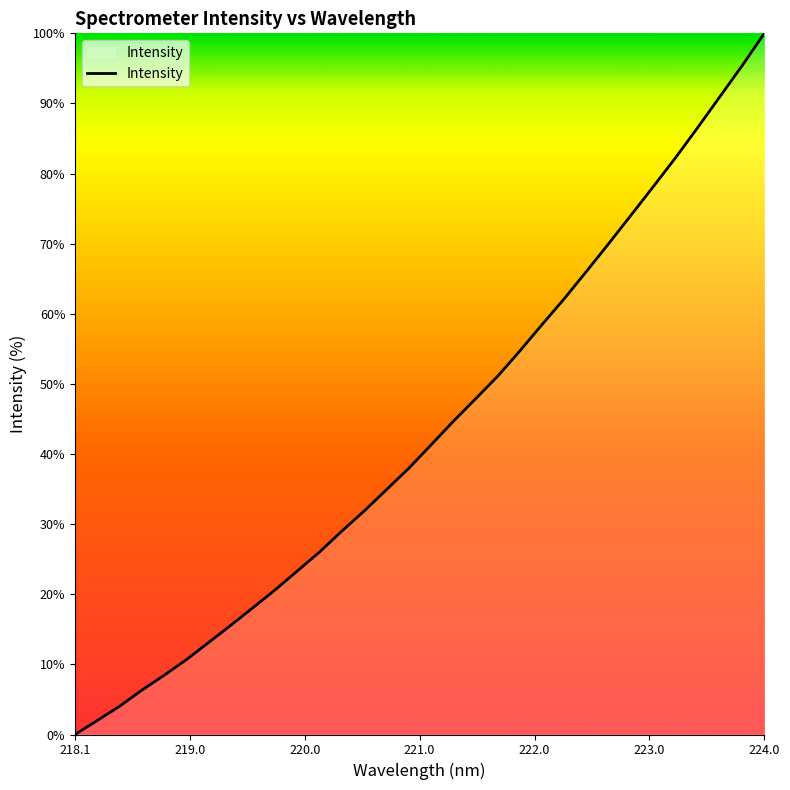

Does the chart display data point markers on the line(s)?

No